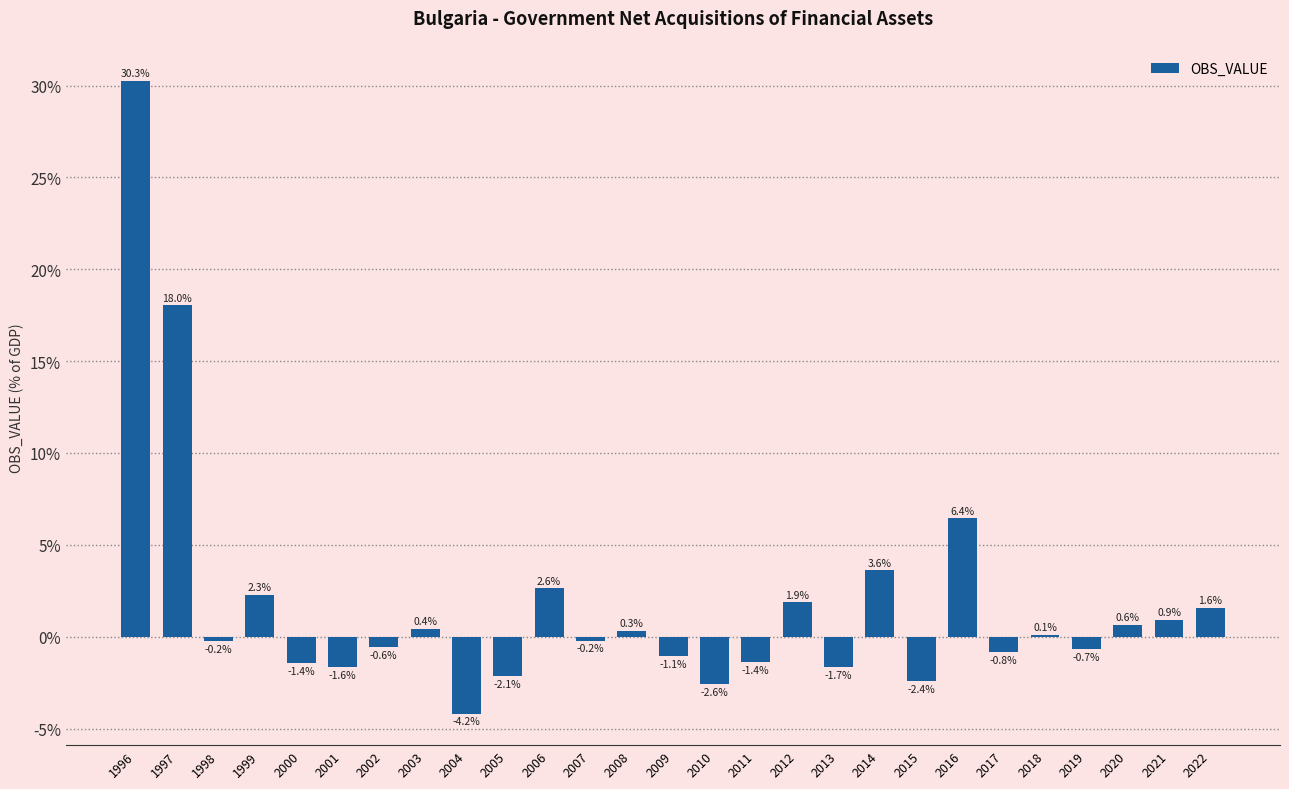

Count the number of categories in the chart.

27